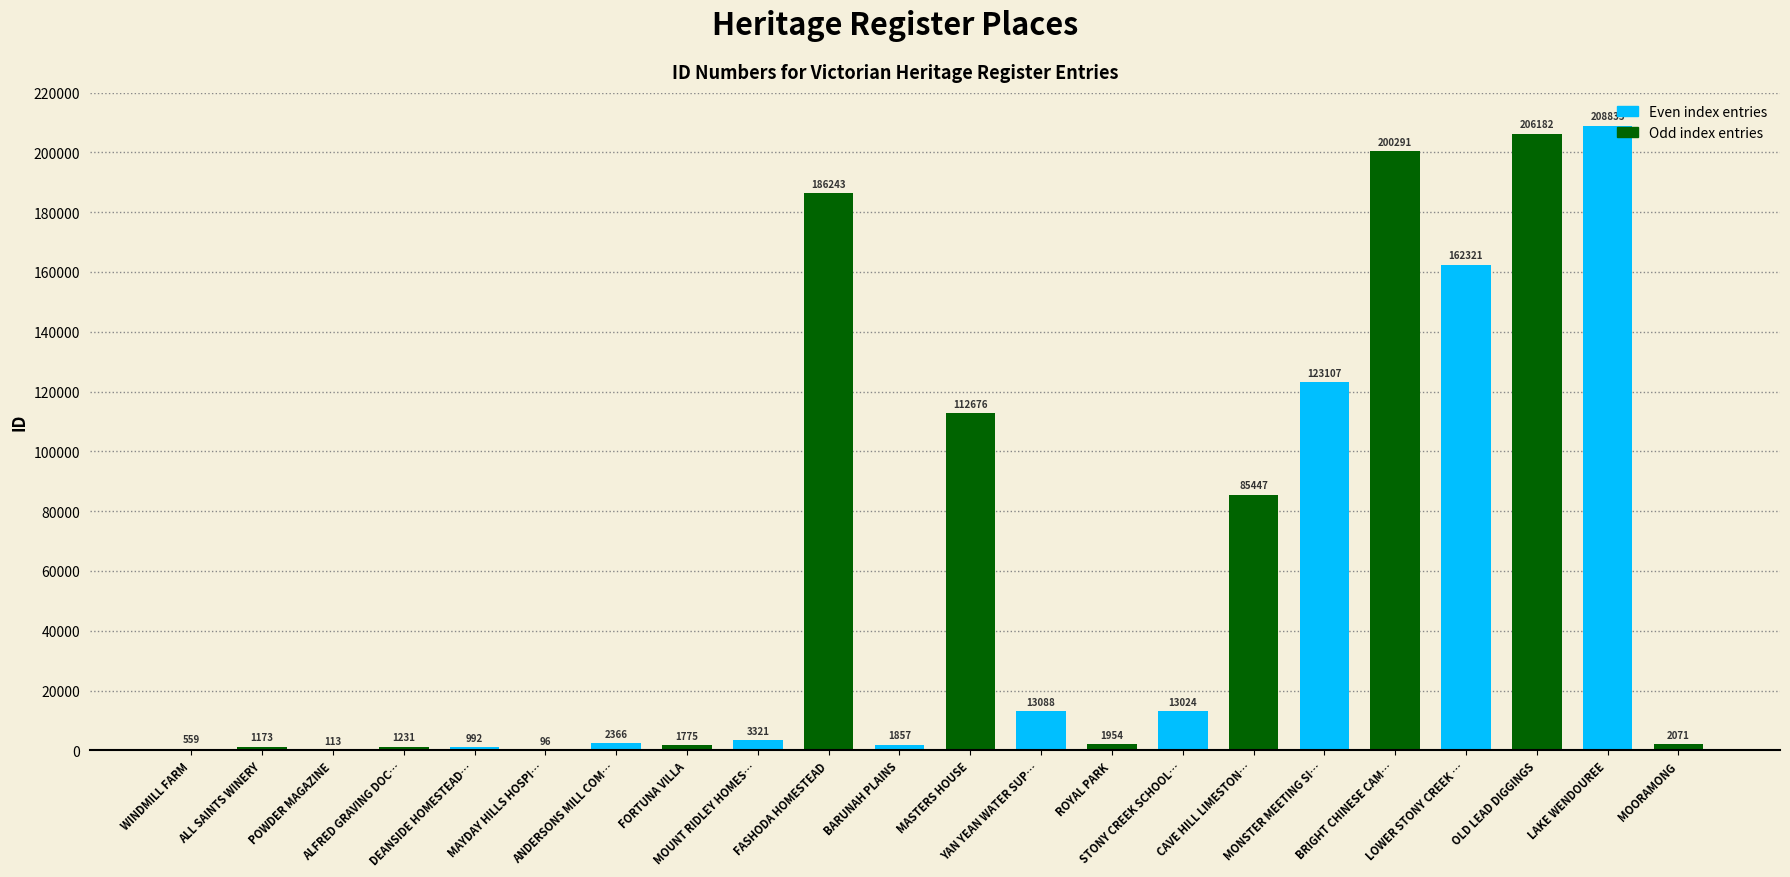

What is the maximum value shown in the chart?

208835